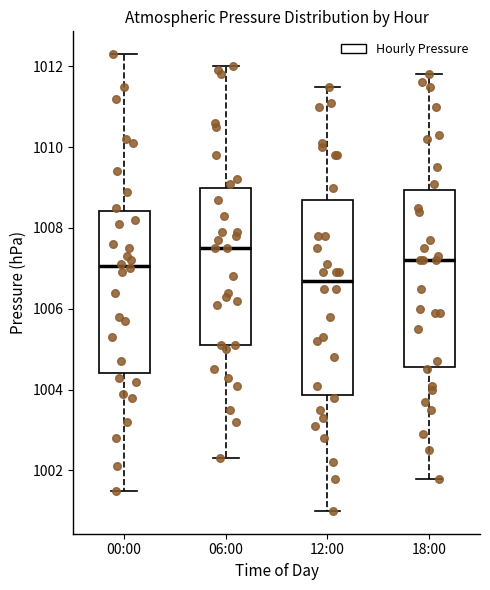

Reading left to right, transcribe this box plot: for each box, give where its median line is, the range the box spans, and where its two whiskers end, as read against the y-axis. The values are not printed on the chart, so give them approximately, as read against the axis.

00:00: median 1007.0, box 1004.4 to 1008.4, whiskers 1001.6 to 1012.4
06:00: median 1007.6, box 1005.2 to 1009.0, whiskers 1002.4 to 1012.0
12:00: median 1006.8, box 1003.8 to 1008.8, whiskers 1001.0 to 1011.6
18:00: median 1007.2, box 1004.6 to 1009.0, whiskers 1001.8 to 1011.8